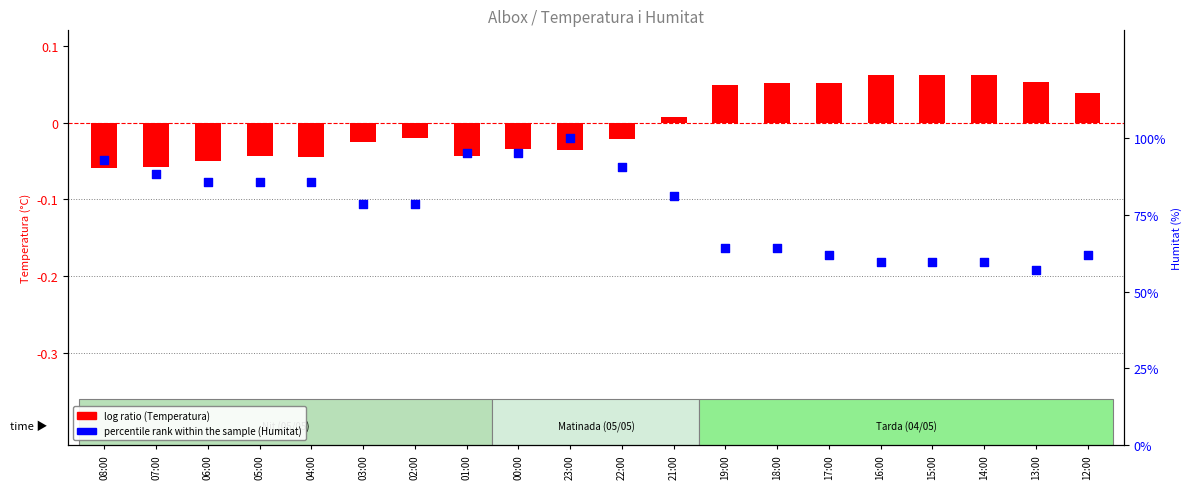

Which series contains the highest Y value?

percentile rank within the sample (Humitat)